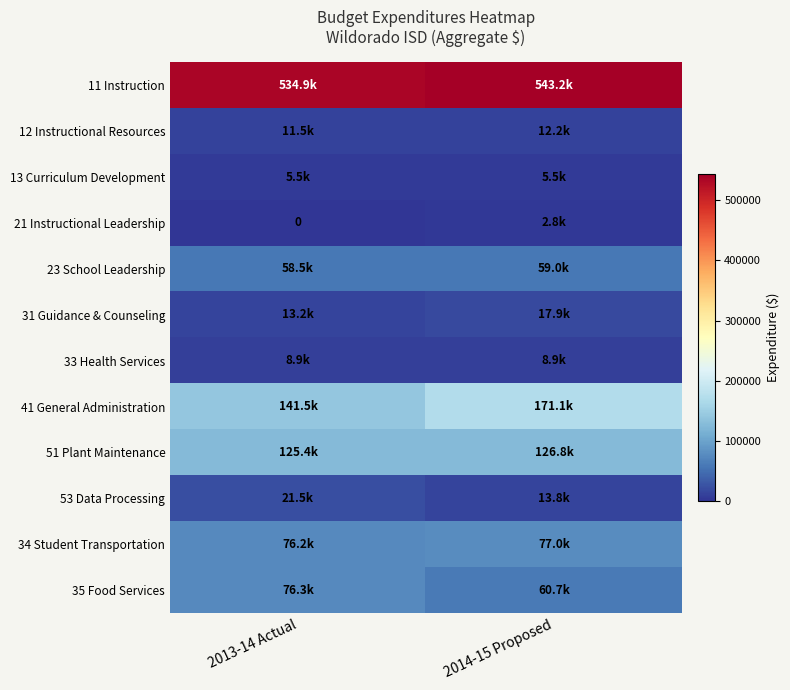

What is the sum of the 23 School Leadership values at 2014-15 Proposed and 2013-14 Actual?

117420